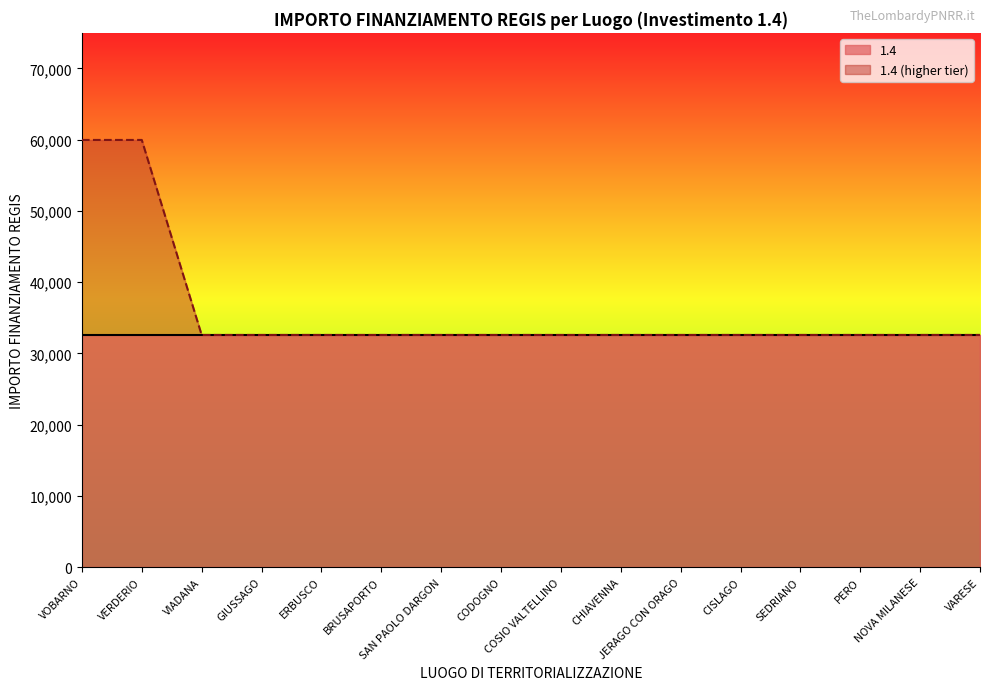

What is the label of the 12th point from the right?

ERBUSCO